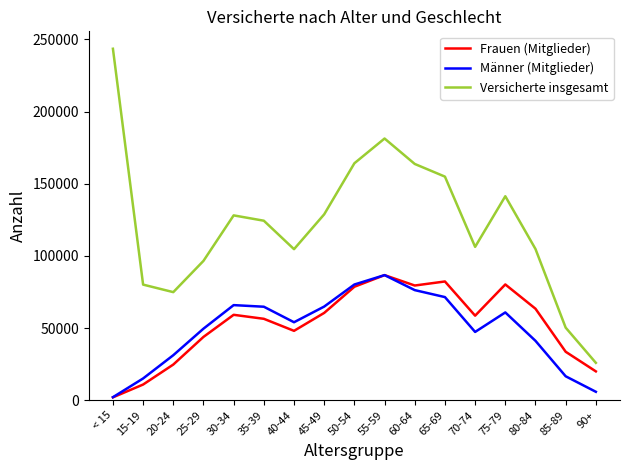

What are all the series names shown in the legend?

Frauen (Mitglieder), Männer (Mitglieder), Versicherte insgesamt